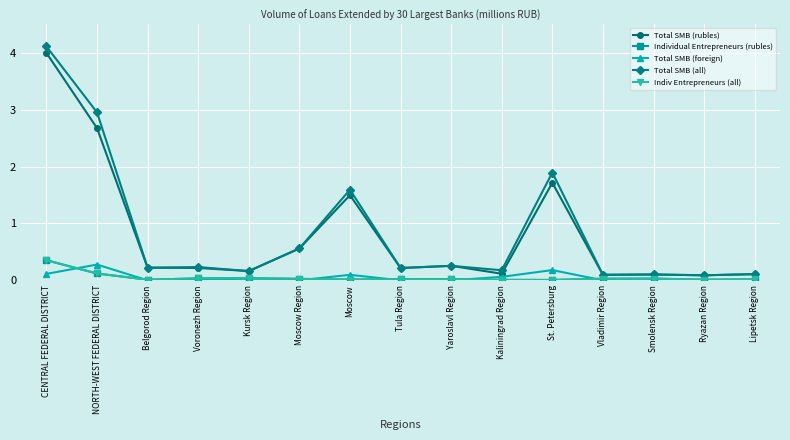

Between Moscow Region and St. Petersburg, which series saw the biggest shift?

Total SMB (all)